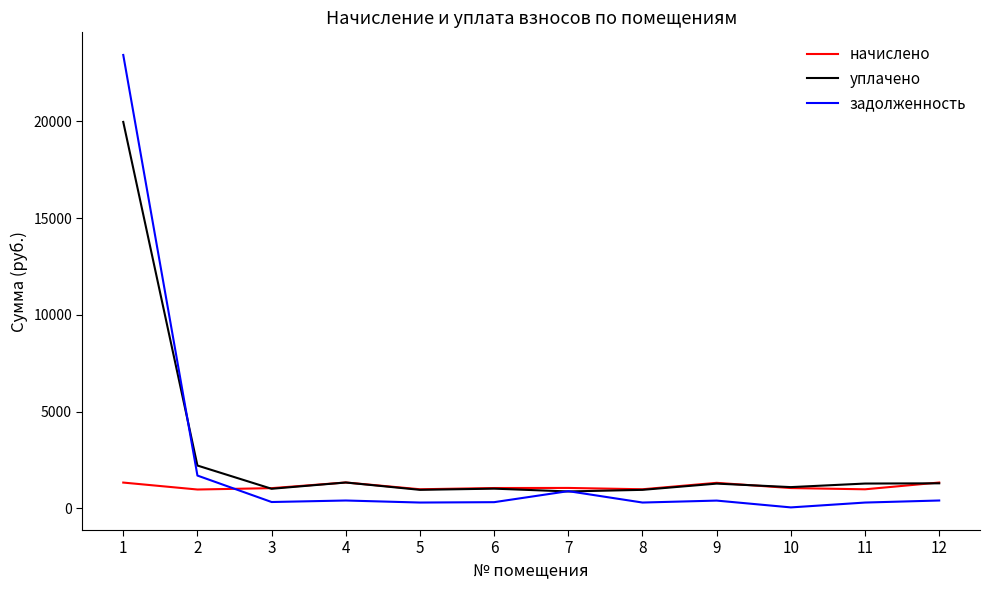

What is the sum of the уплачено values at 1 and 9?

21246.6